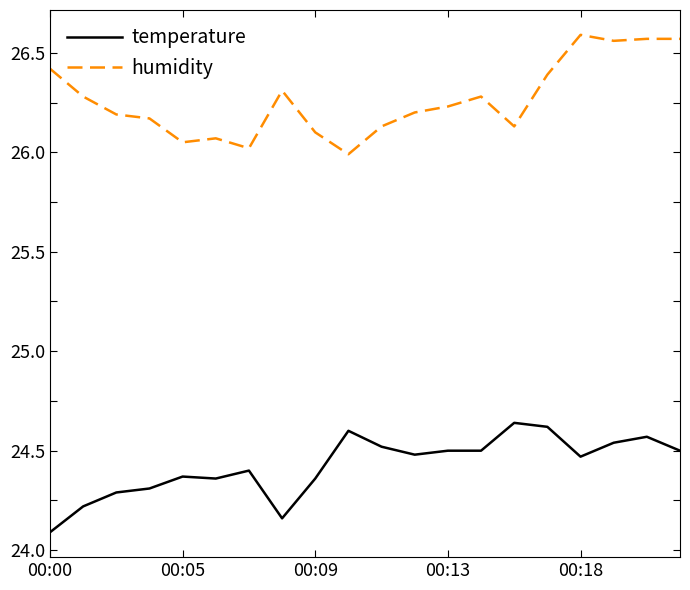

True or false: humidity and temperature intersect in this chart.

False